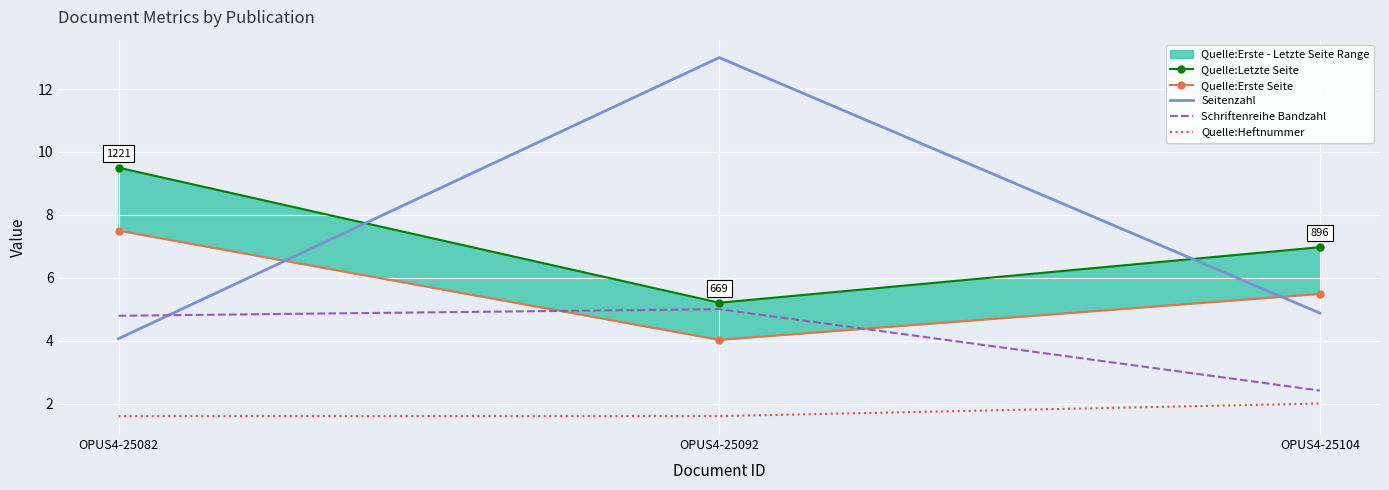

At which label is Schriftenreihe Bandzahl closest to 3?

OPUS4-25104